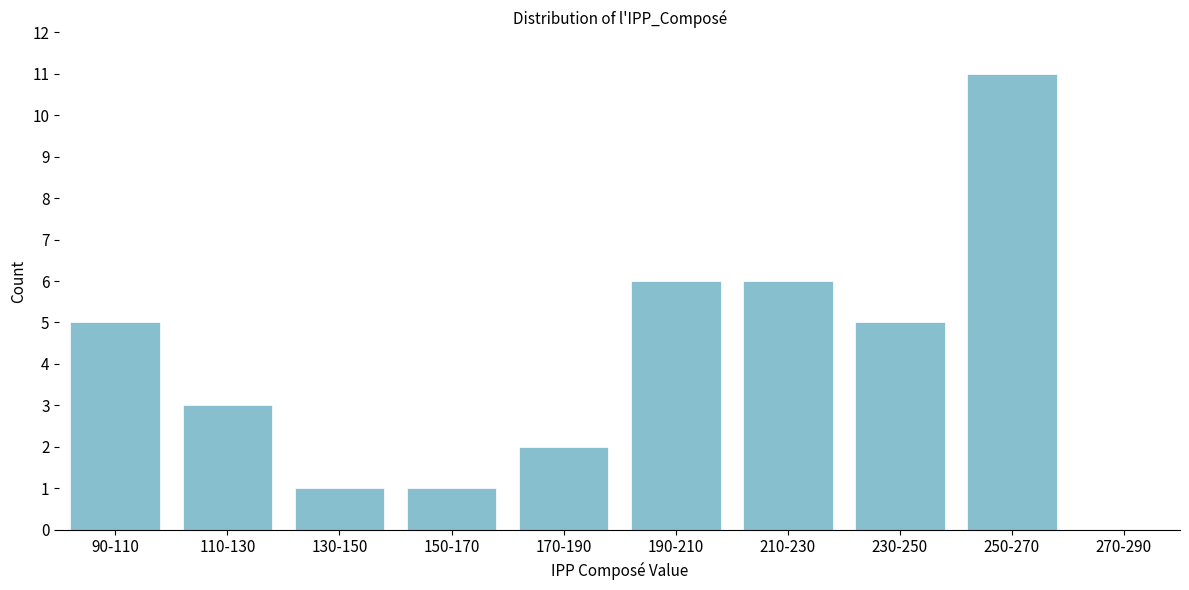

Reading right to left, list all the values displayed in this chart.

270-290=0	250-270=11	230-250=5	210-230=6	190-210=6	170-190=2	150-170=1	130-150=1	110-130=3	90-110=5